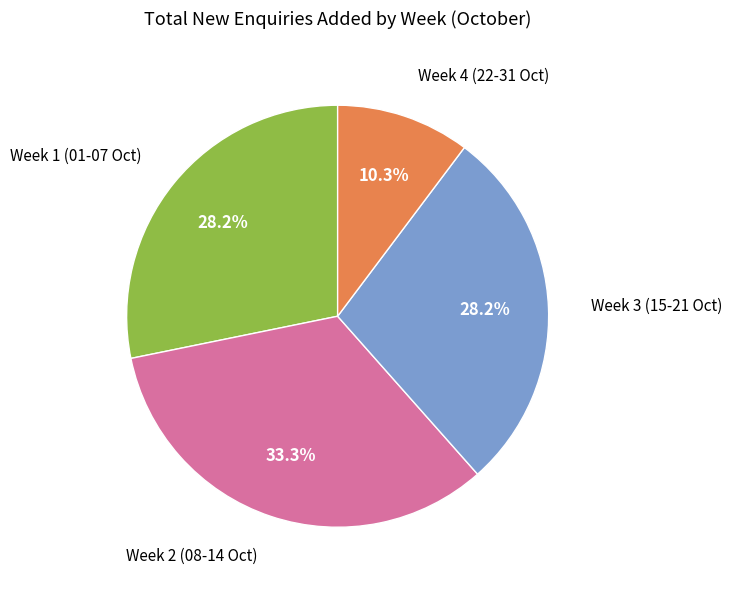

Does any single category account for the majority?

No